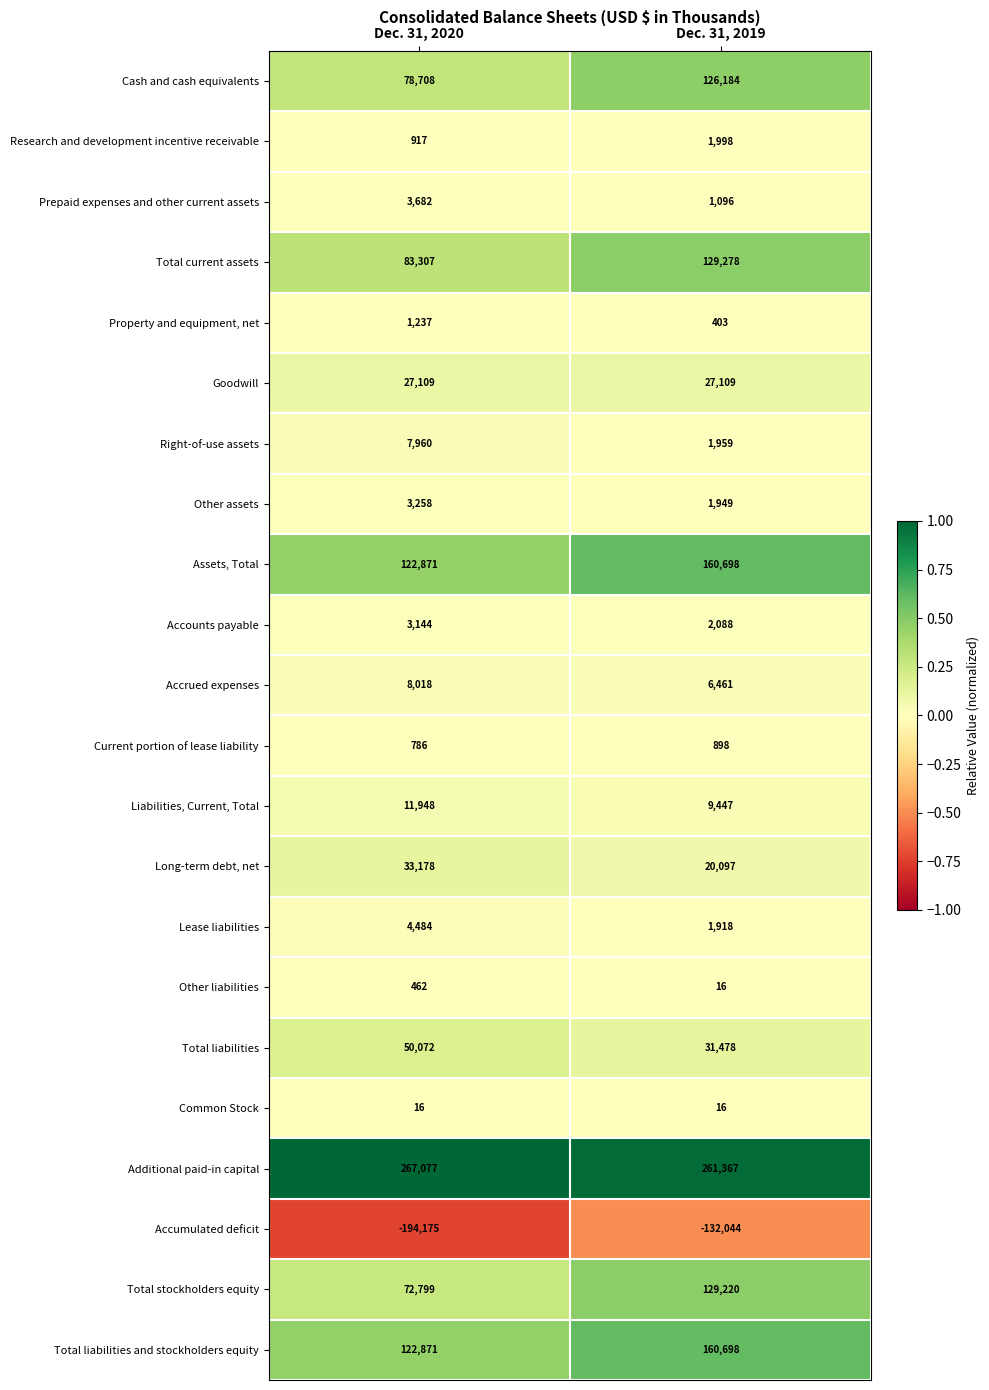

Between Dec. 31, 2020 and Dec. 31, 2019, which series saw the biggest shift?

Accumulated deficit